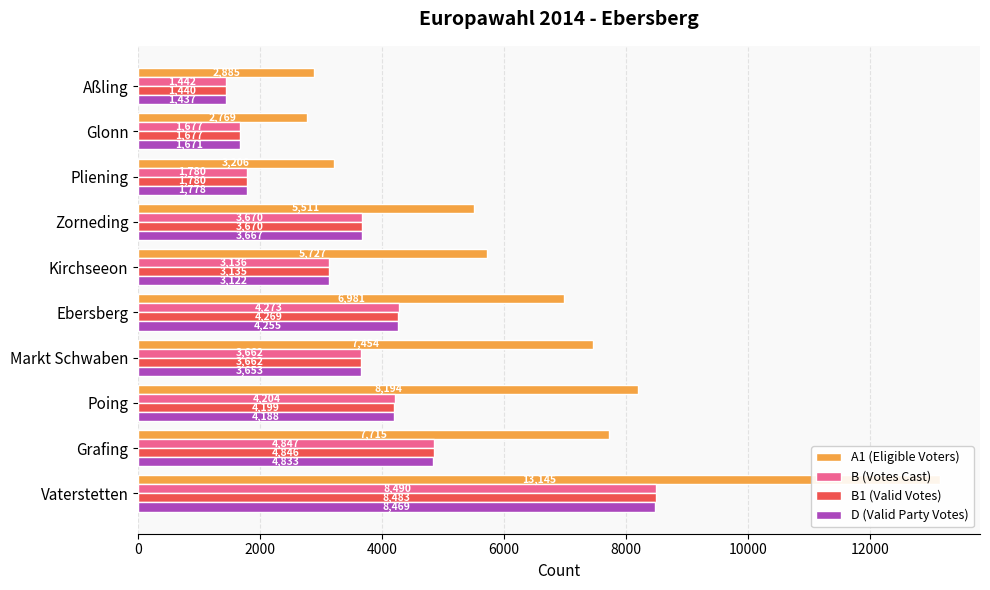

What is the maximum value shown in the chart?

13145